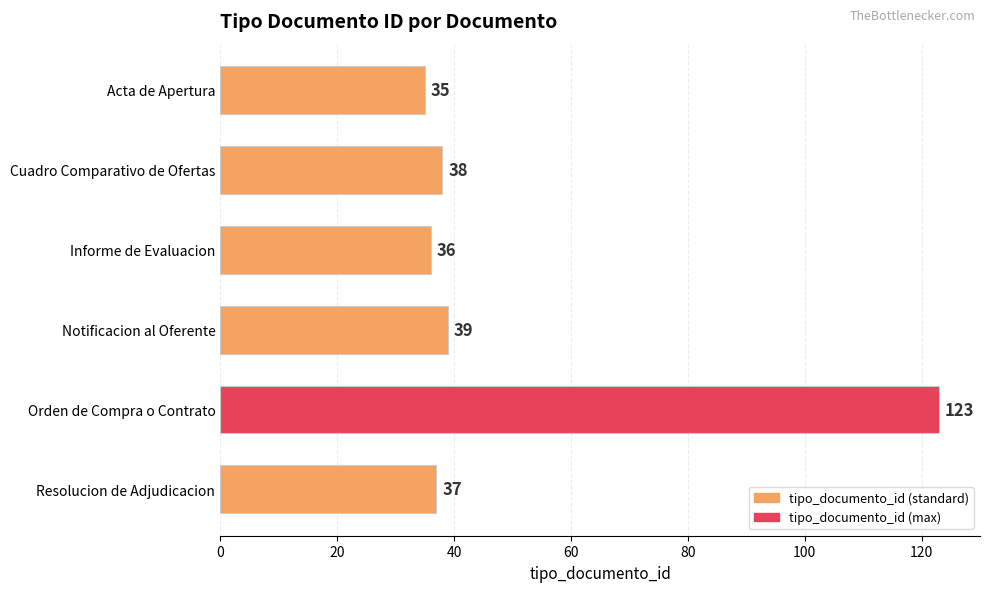

What position from the bottom is Resolucion de Adjudicacion?

1